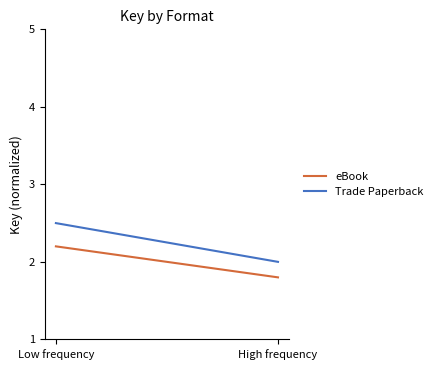

What is the label of the 1st point from the left?

Low frequency